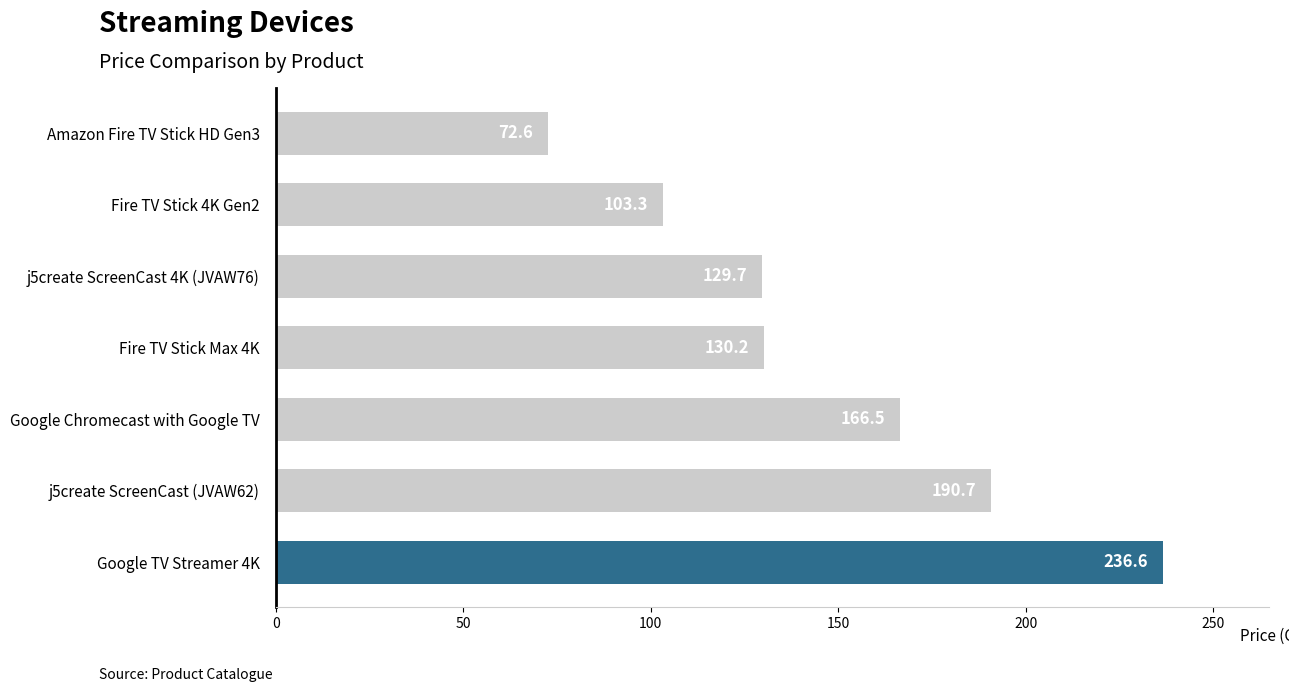

The chart shows a value of 71.2 at Fire TV Stick Max 4K. True or false?

False